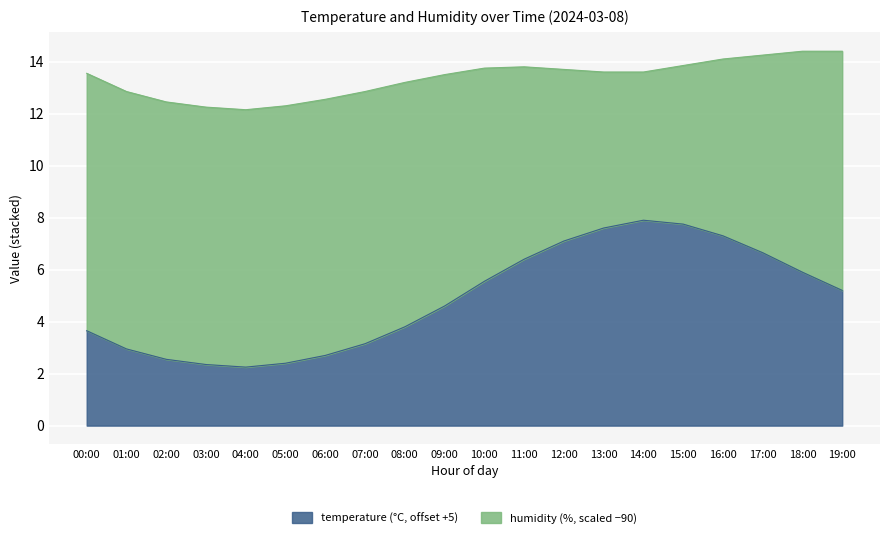

The value of temperature (°C, offset +5) at 11:00 is 6.4. True or false?

True